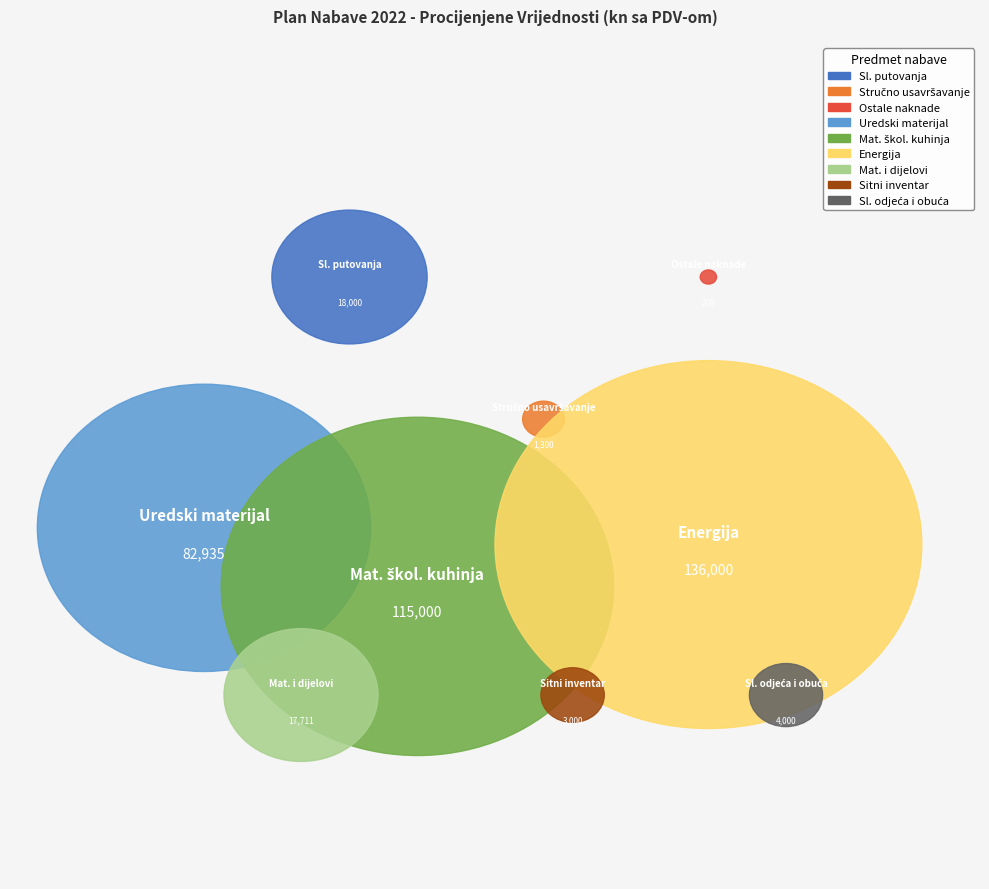

Is there any slice that represents more than half of the pie?

No